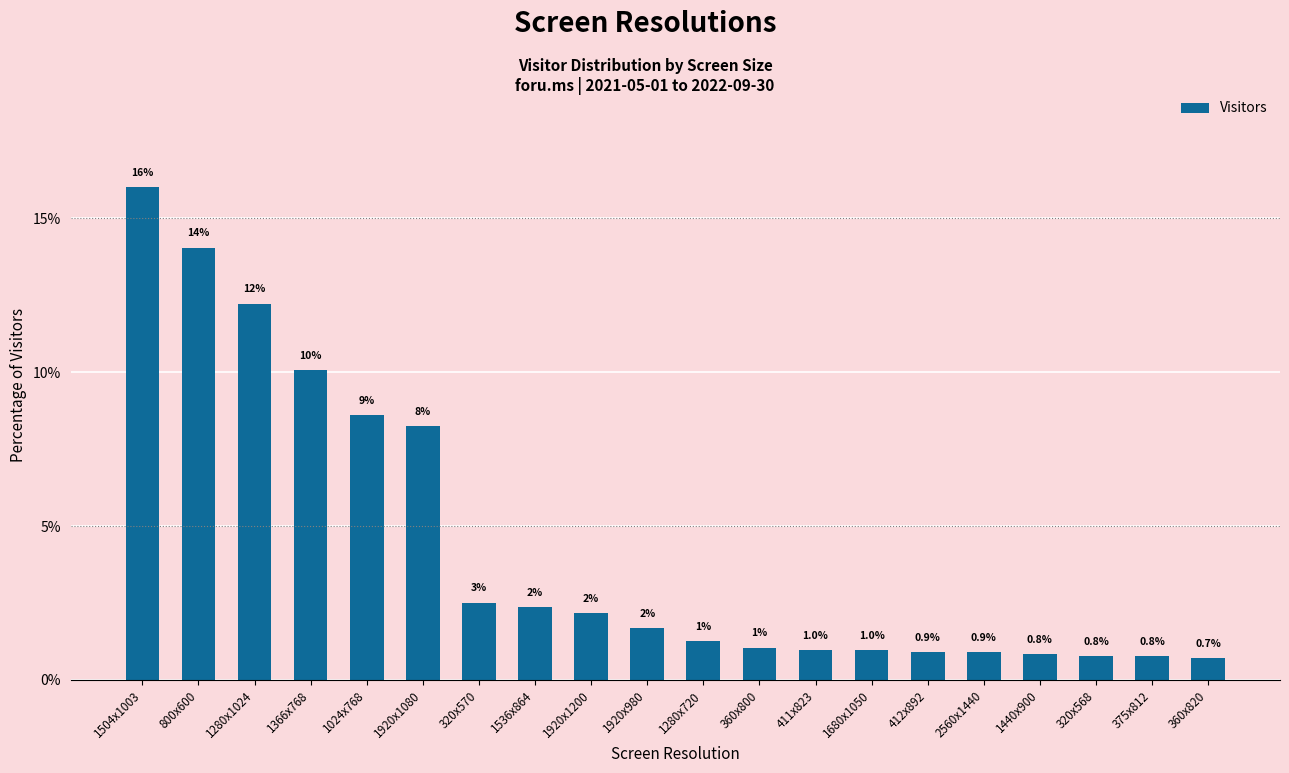

What is the minimum value shown in the chart?

0.7